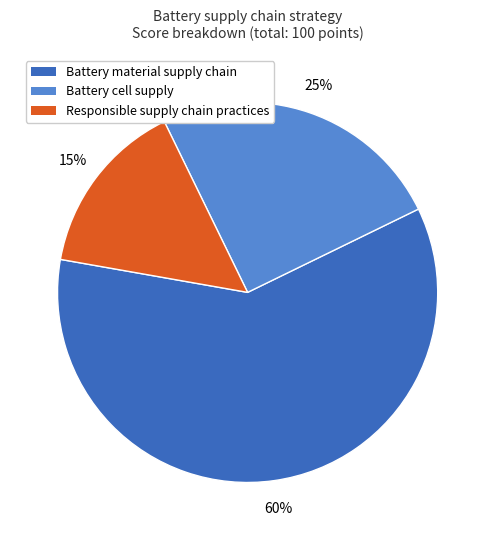

What is the majority slice?

Battery material supply chain